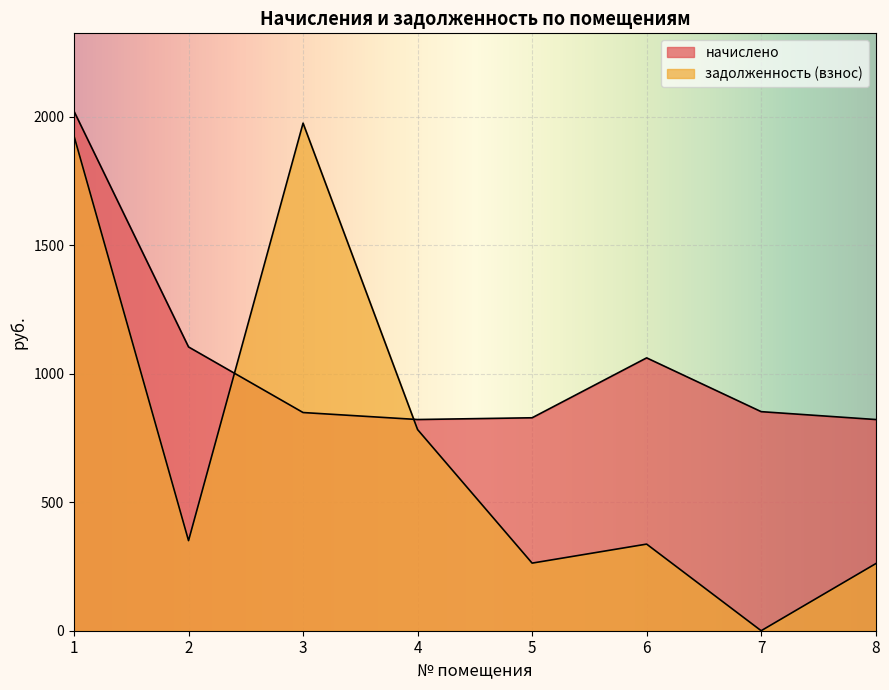

Is the value of начислено at 3 greater than the value of задолженность (взнос) at 1?

No